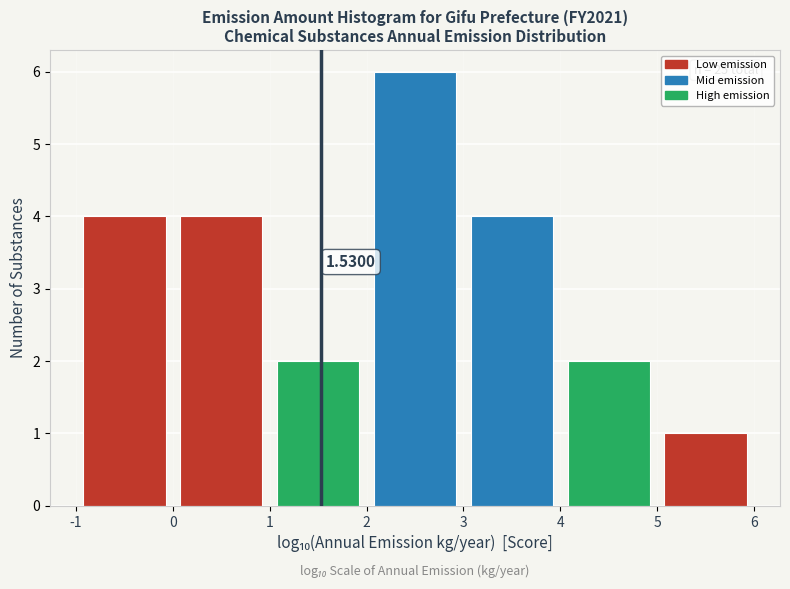

Over which range of the x-axis is the bar tallest?

2 to 3